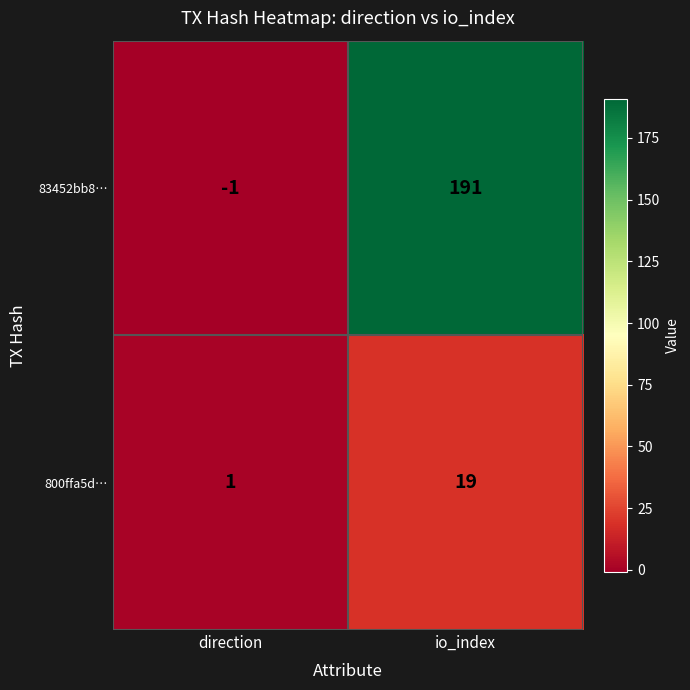

The value of 83452bb8… at io_index is 191. True or false?

True